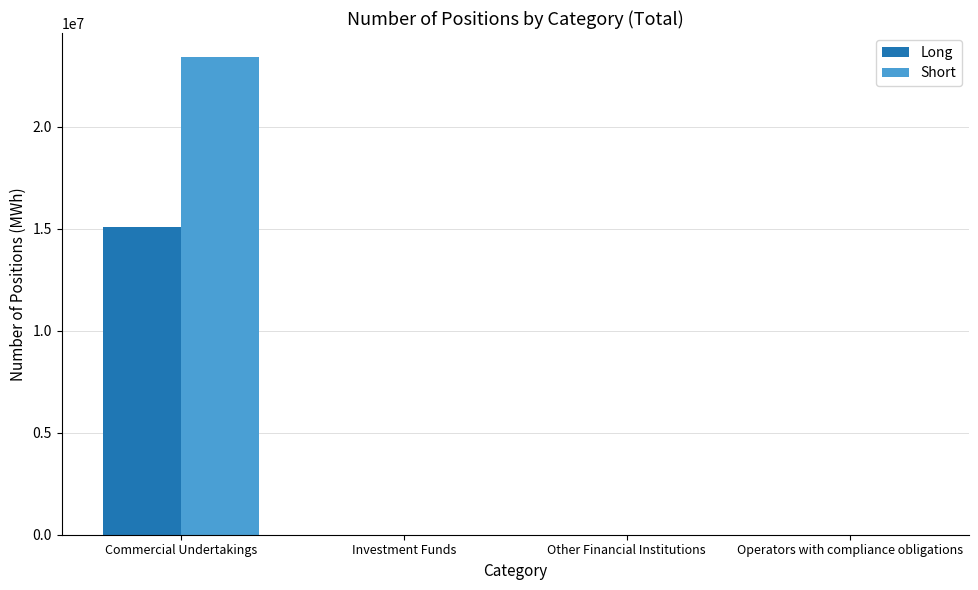

Which category has the highest value across all series?

Commercial Undertakings